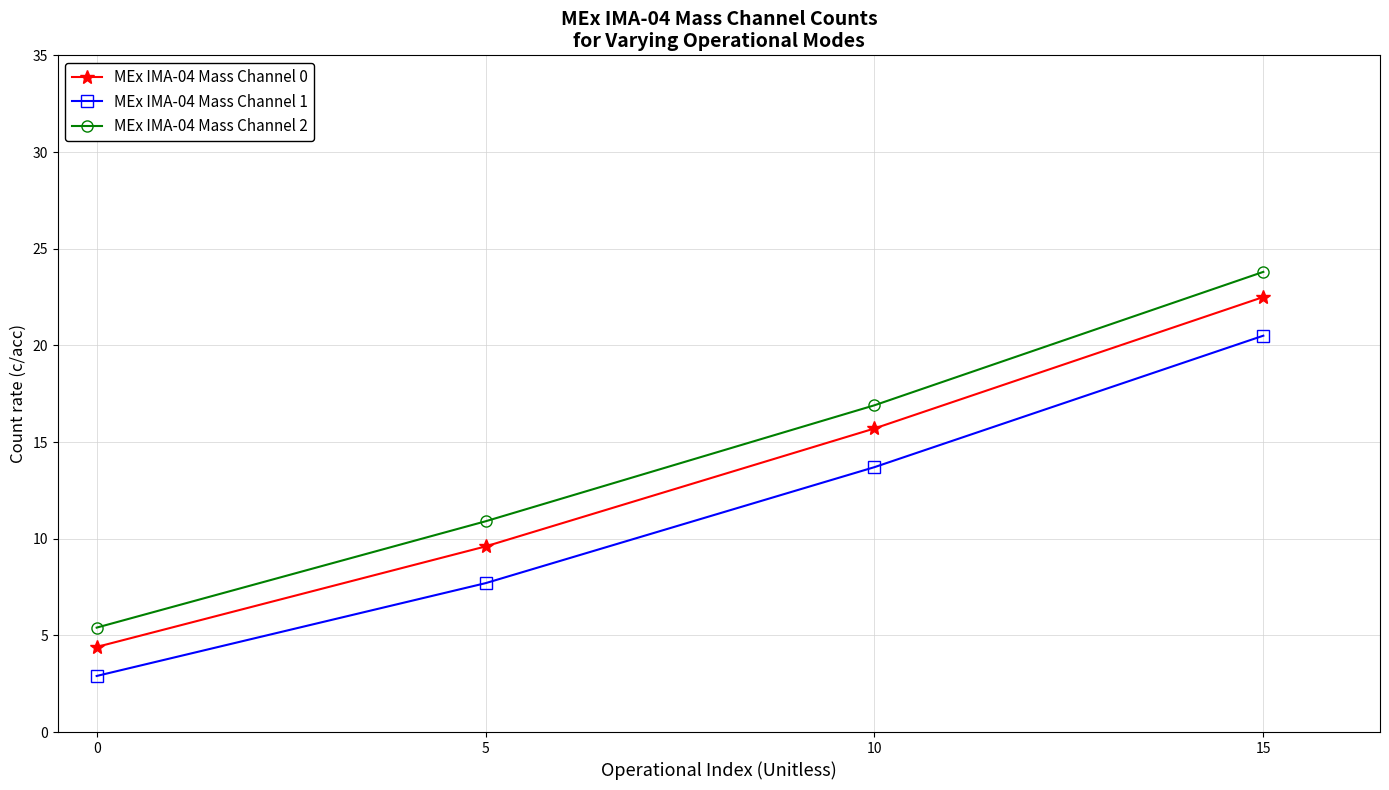

At which label does MEx IMA-04 Mass Channel 0 first exceed 15?

10